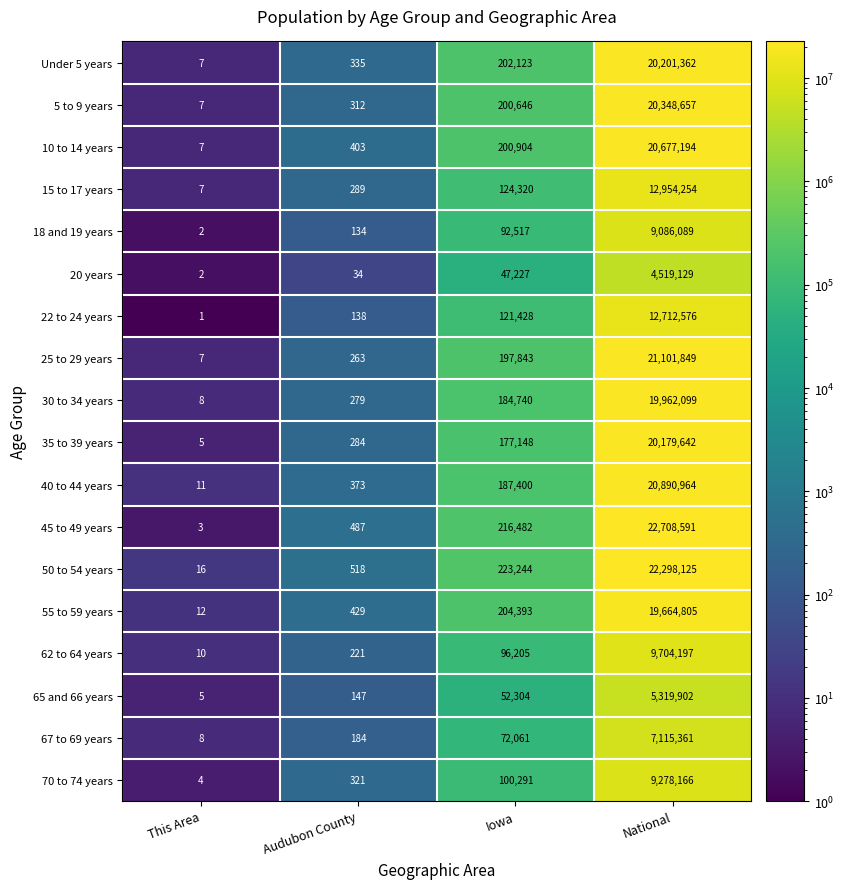

What is the sum of the Under 5 years values at Audubon County and This Area?

342